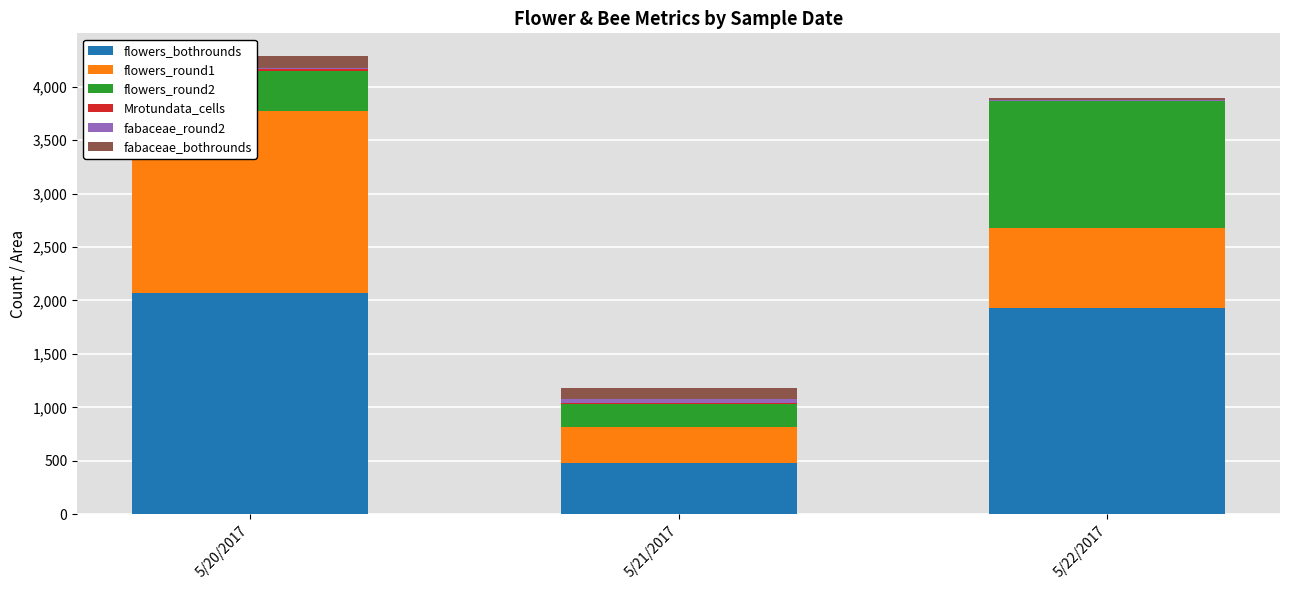

What is the maximum value shown in the chart?

2072.4